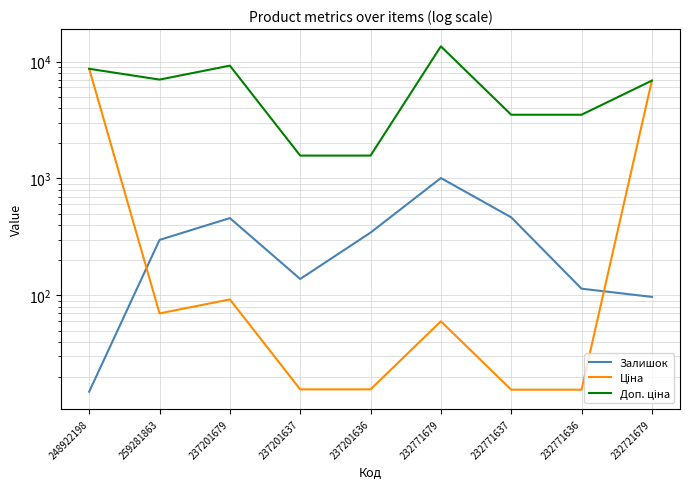

What is the sum of the Ціна values at 232771679 and 237201637?

75.7